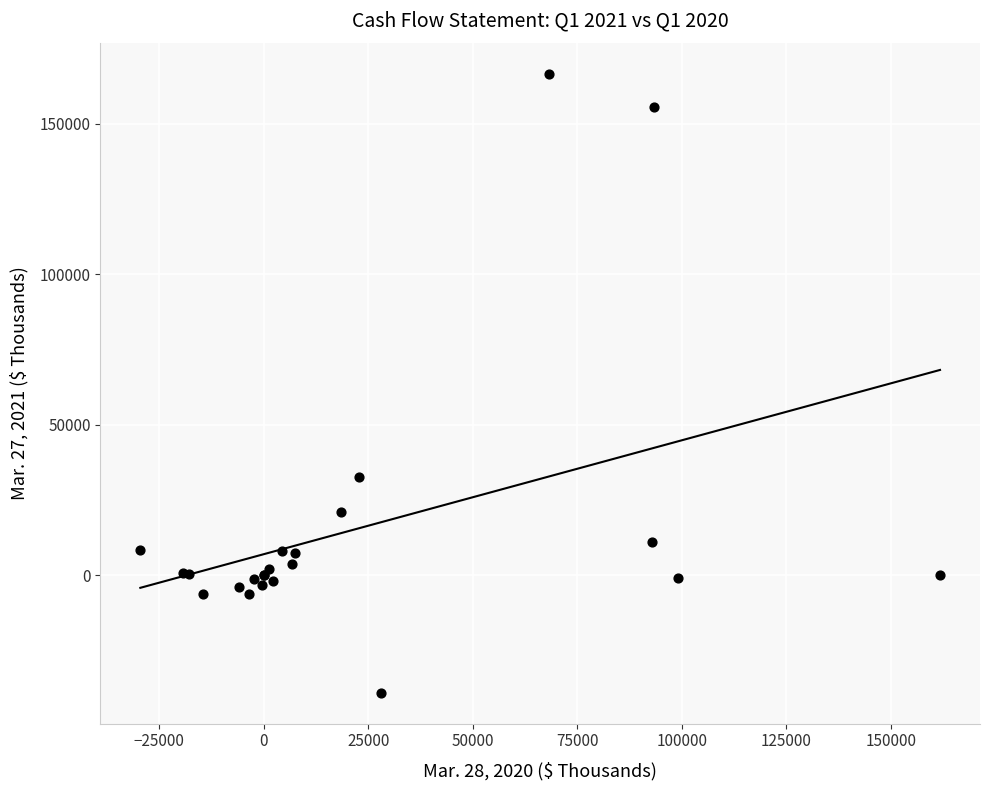

What Y value in the scatter plot is closest to 63812?

32730